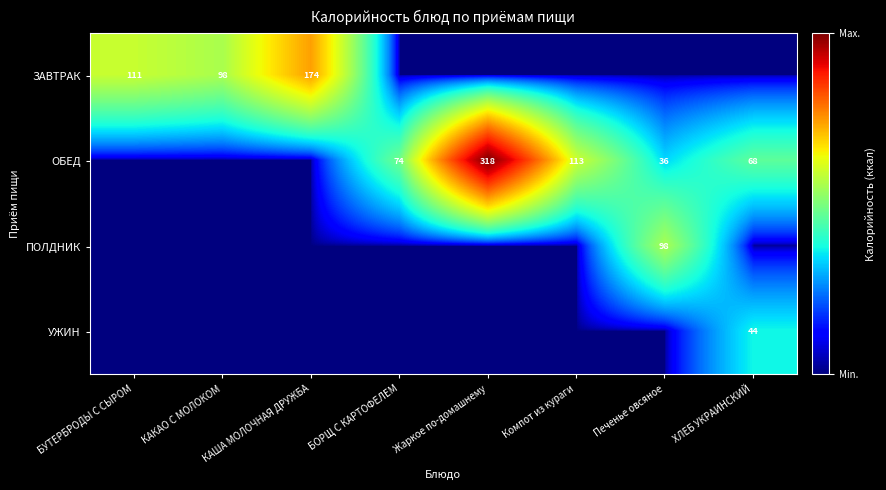

Is it true that ПОЛДНИК equals 98 at Печенье овсяное?

True